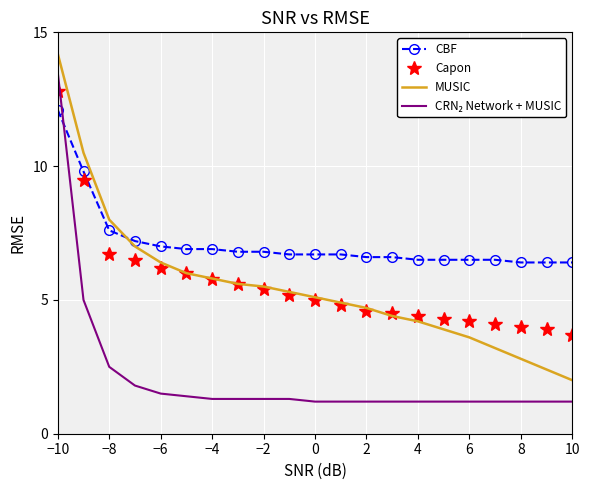

What is the highest value of the Capon series?

12.8